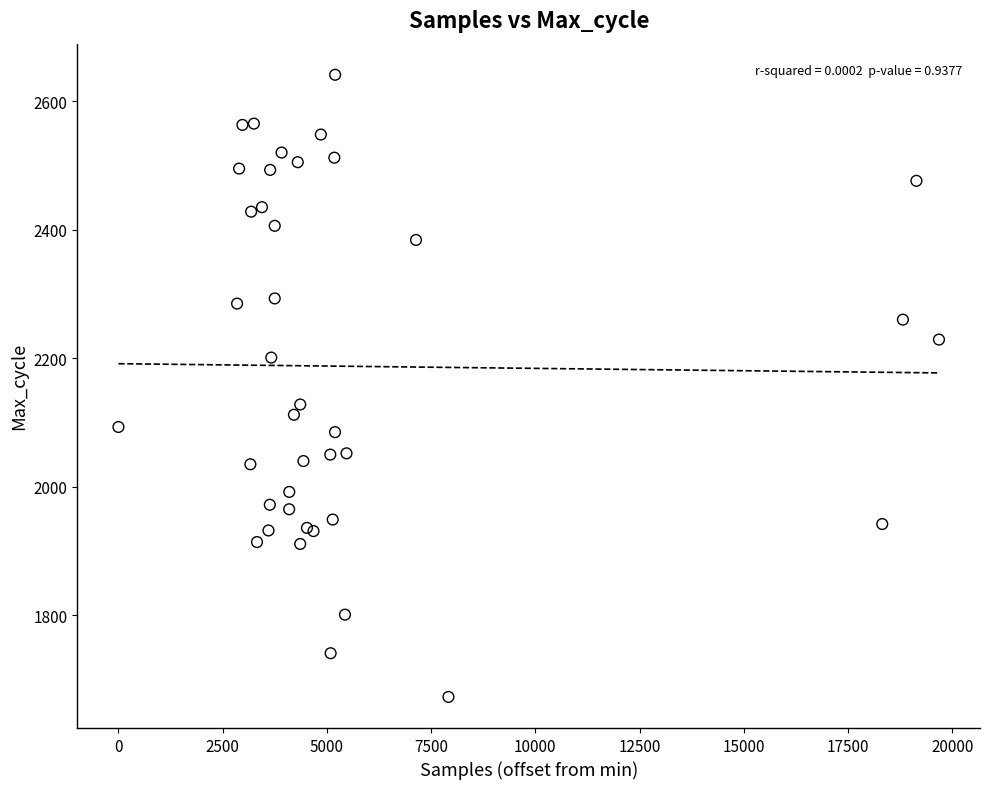

What Y value in the scatter plot is closest to 2157?

2128